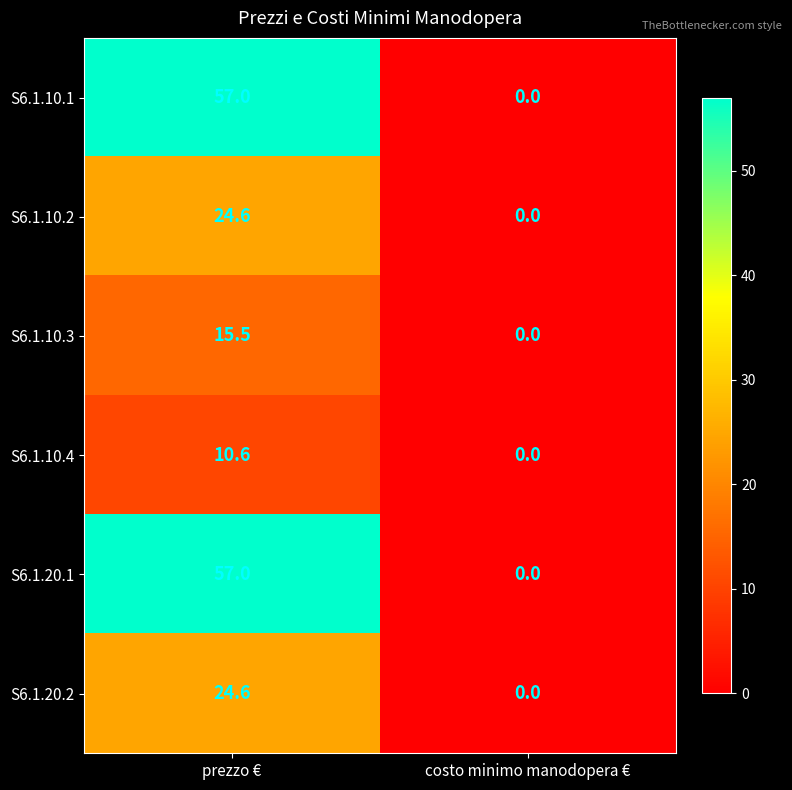

What is the sum of all S6.1.10.1 values?

57.0